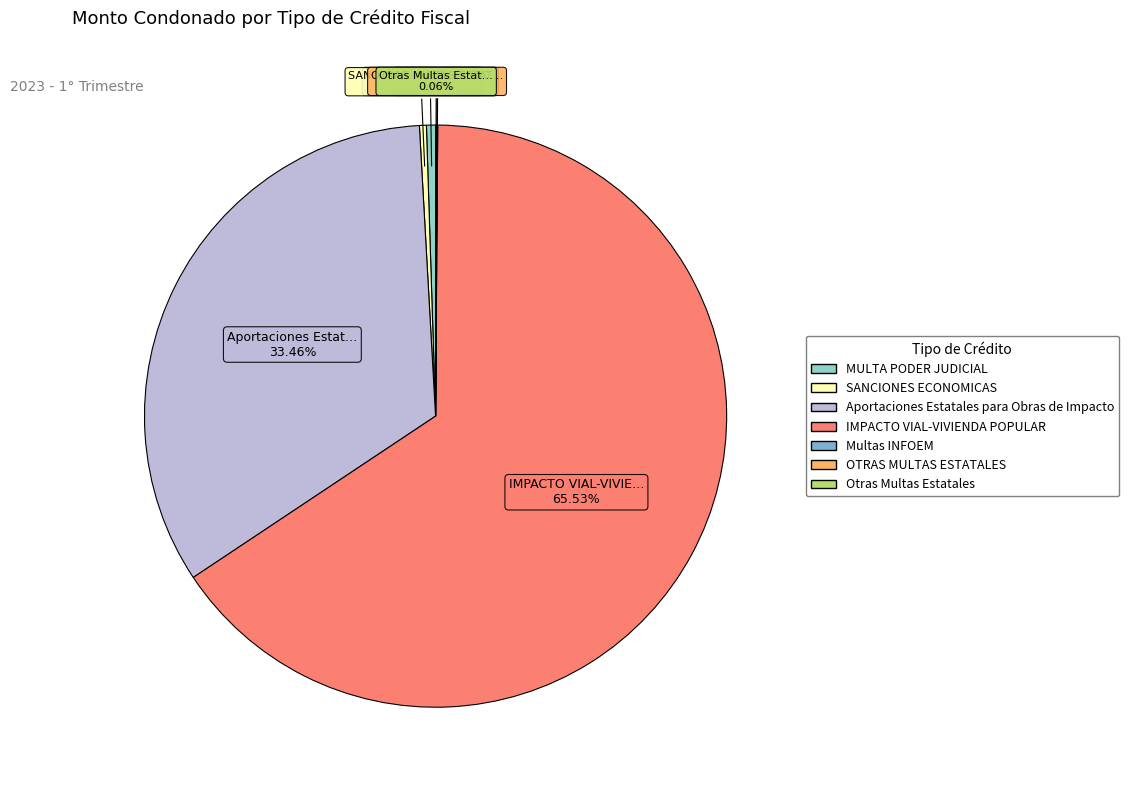

Is it true that Otras Multas Estatales is 10% of the pie?

False